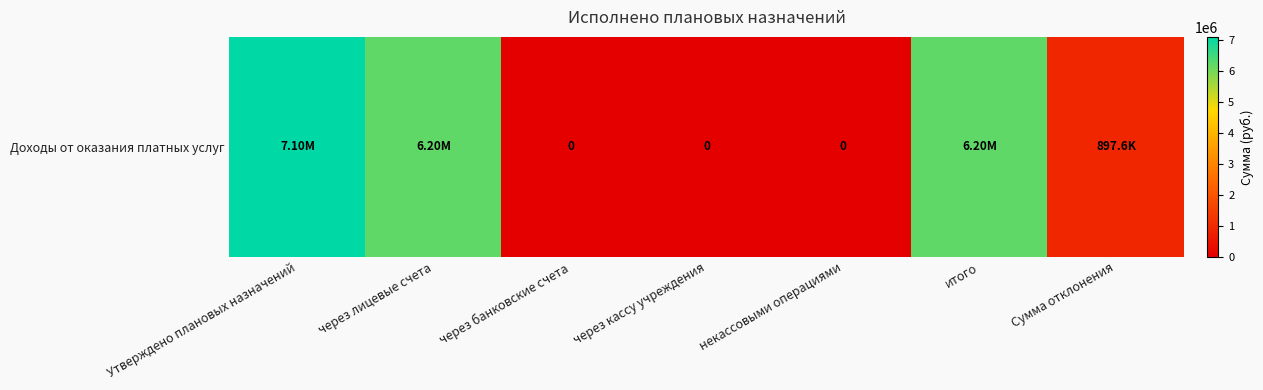

Rank the categories by value from highest to lowest.

Утверждено плановых назначений, через лицевые счета, итого, Сумма отклонения, через банковские счета, через кассу учреждения, некассовыми операциями